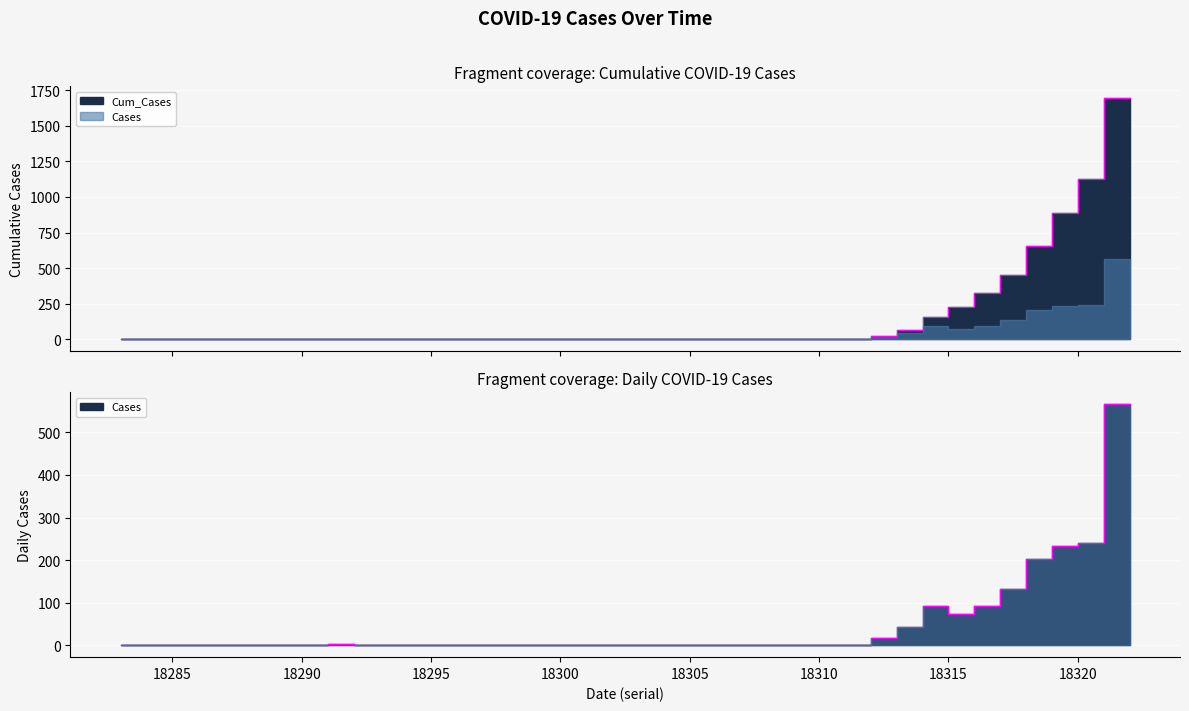

What is the spread (max minus min) of values at 18311?

3